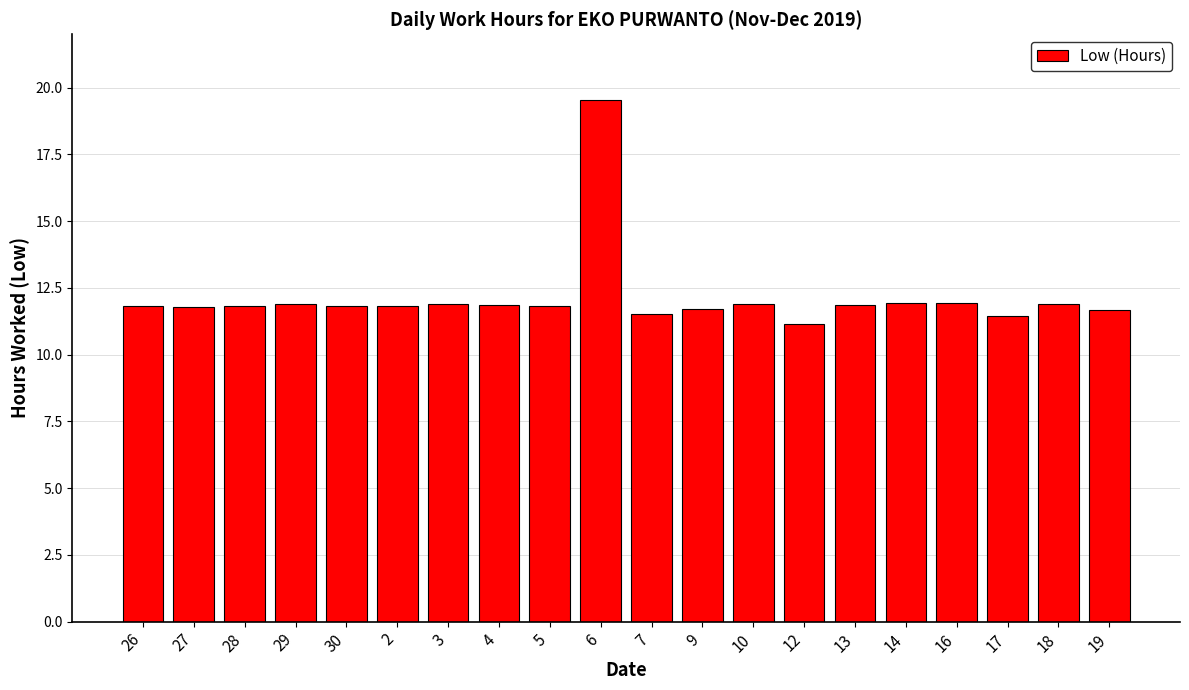

What position from the right is 13?

6